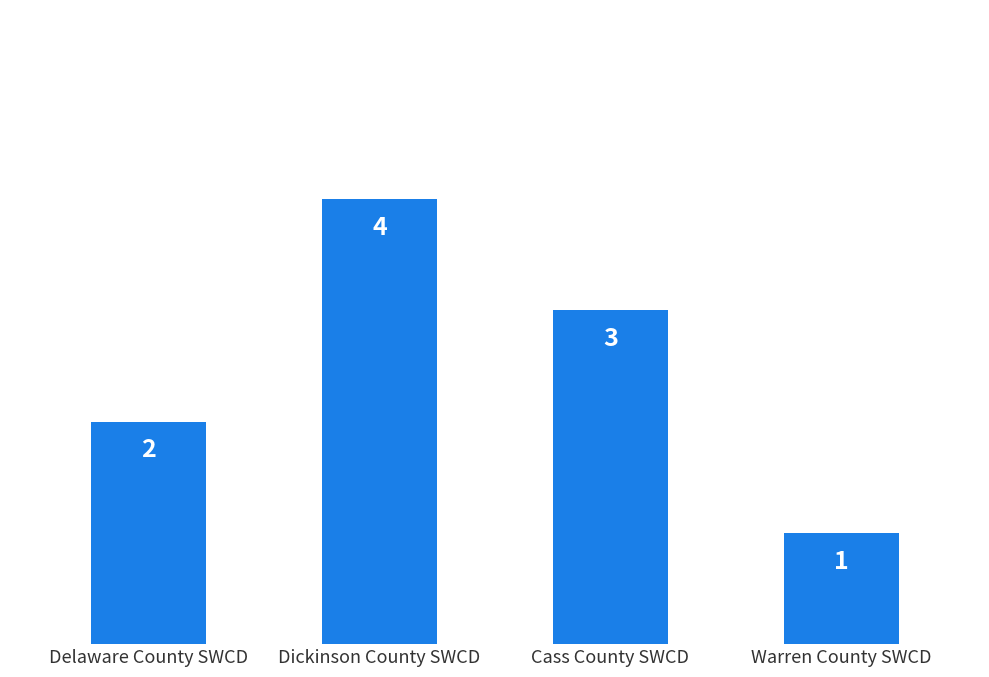

Rank the categories by value from highest to lowest.

Dickinson County SWCD, Cass County SWCD, Delaware County SWCD, Warren County SWCD